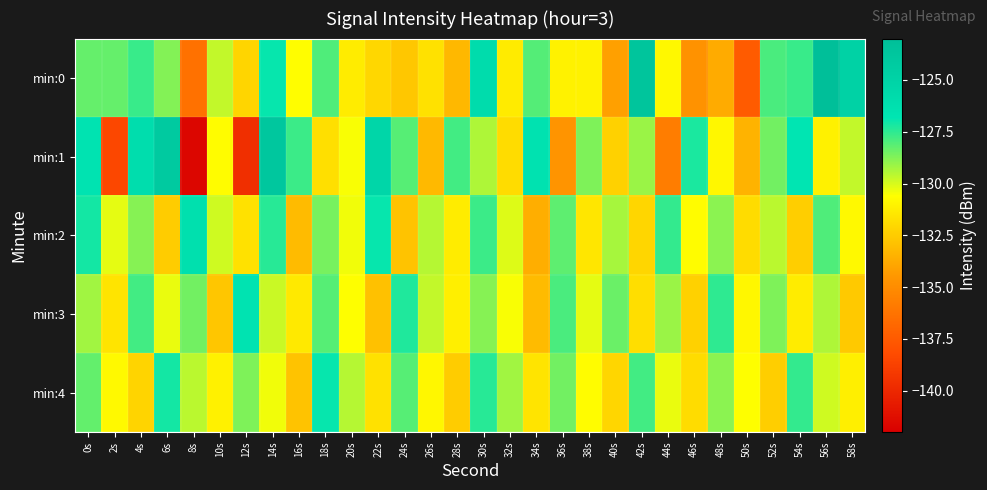

What is the spread (max minus min) of values at 16s?

5.4